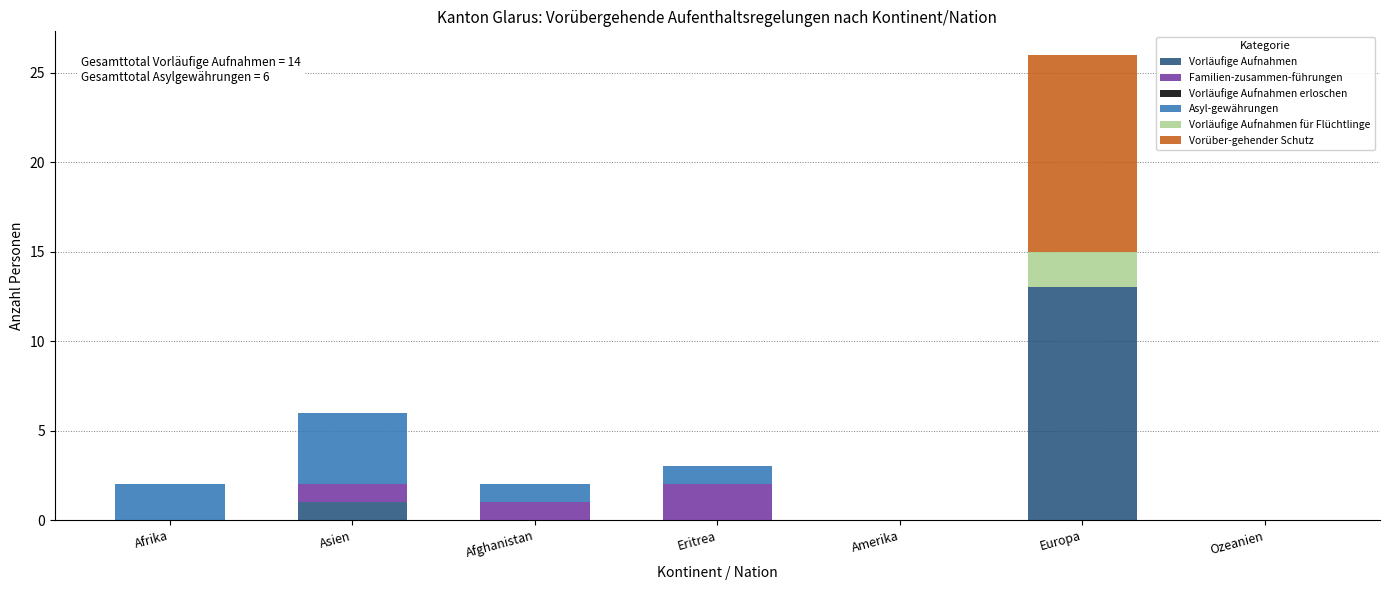

What is the maximum value for Vorläufige Aufnahmen?

13